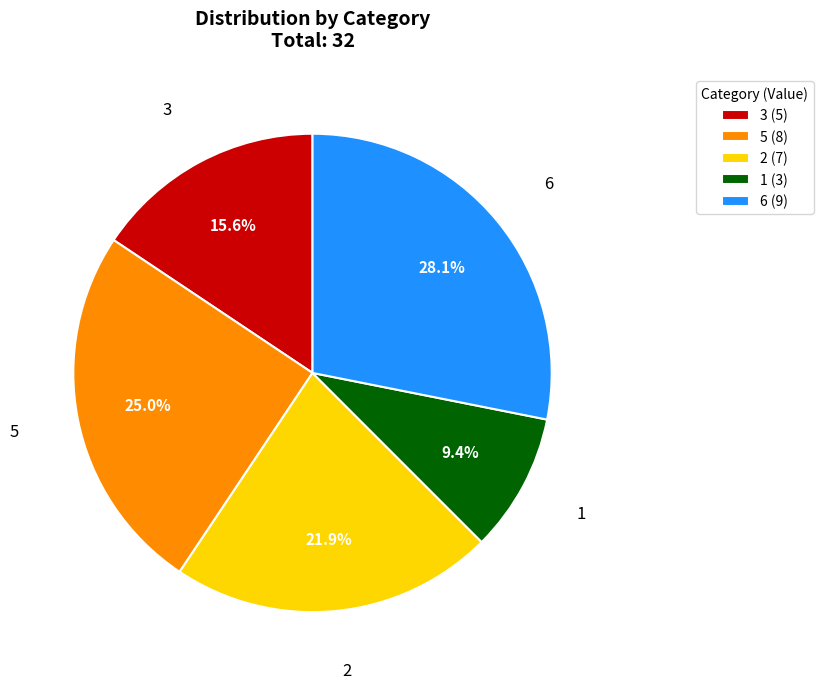

Does 1 (3) account for over 50% of the chart?

No